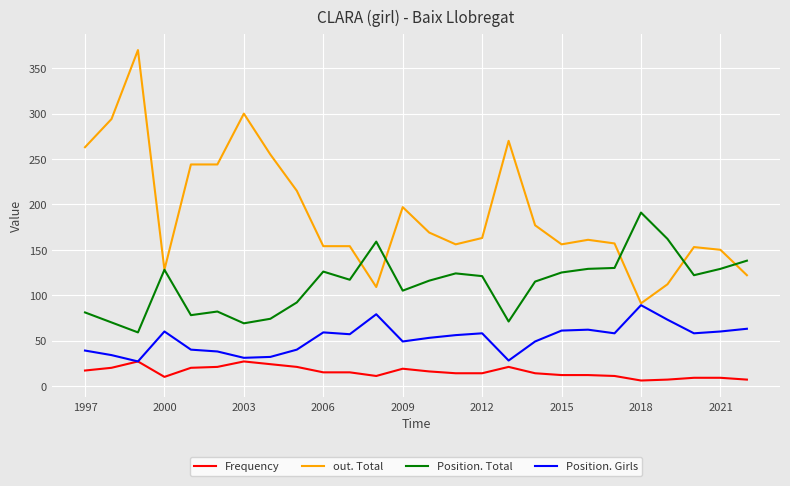

How many lines are shown in the chart?

4